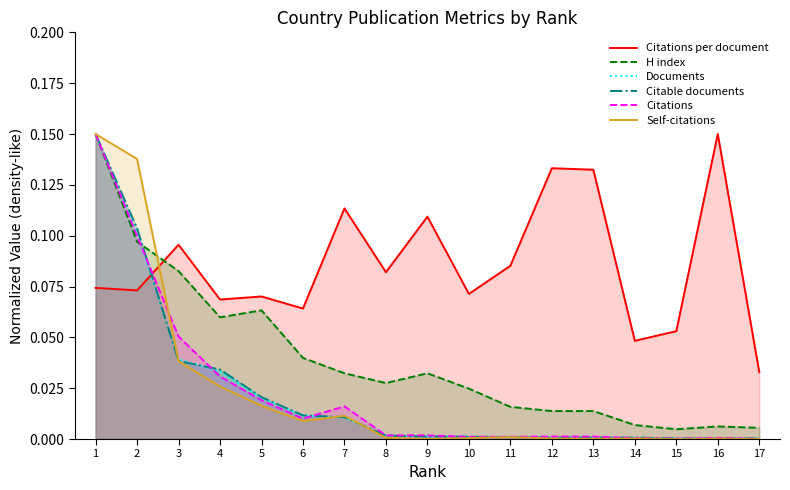

Which label corresponds to the largest value in the chart?

16